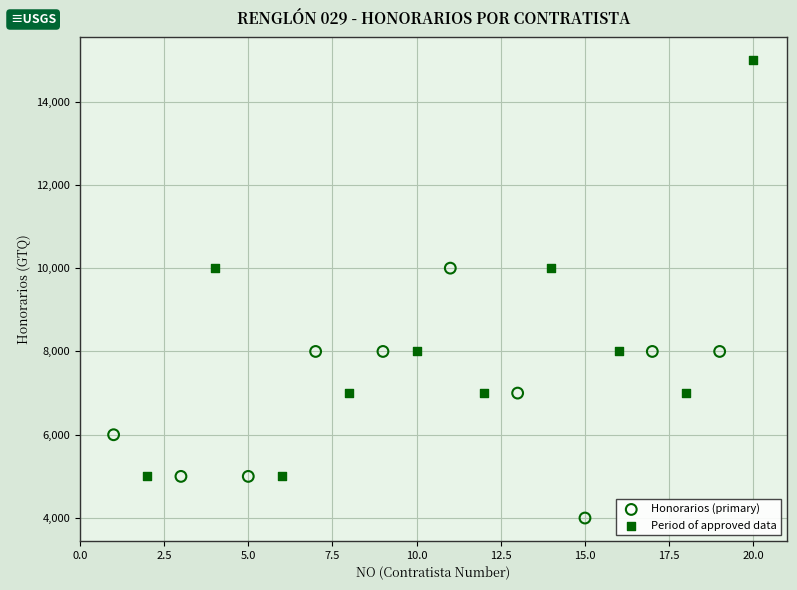

Which series reaches the maximum Y coordinate?

Period of approved data